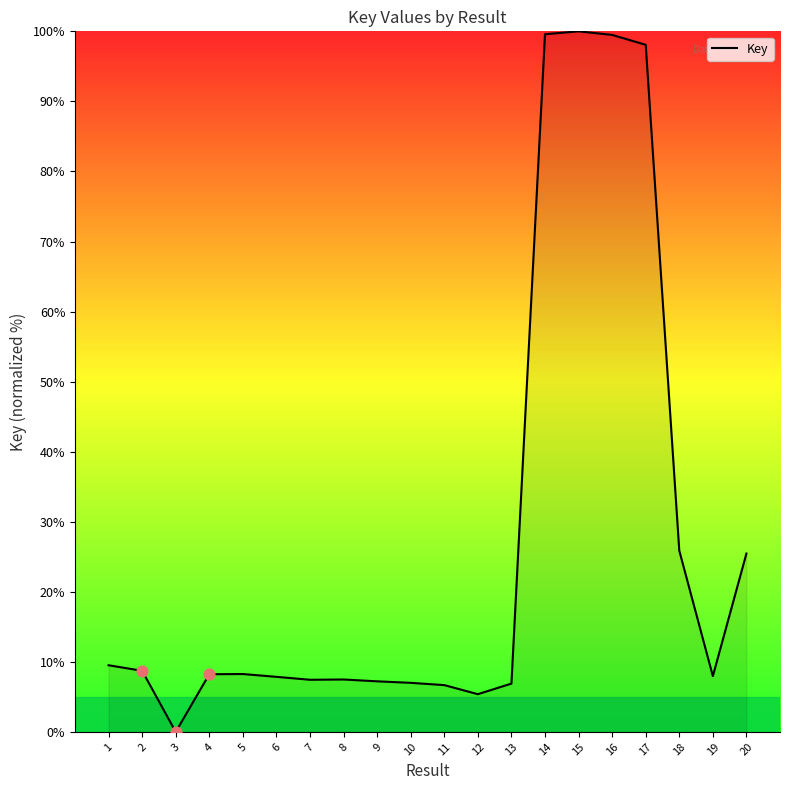

What is the change in value from 13 to 19?

+1.1